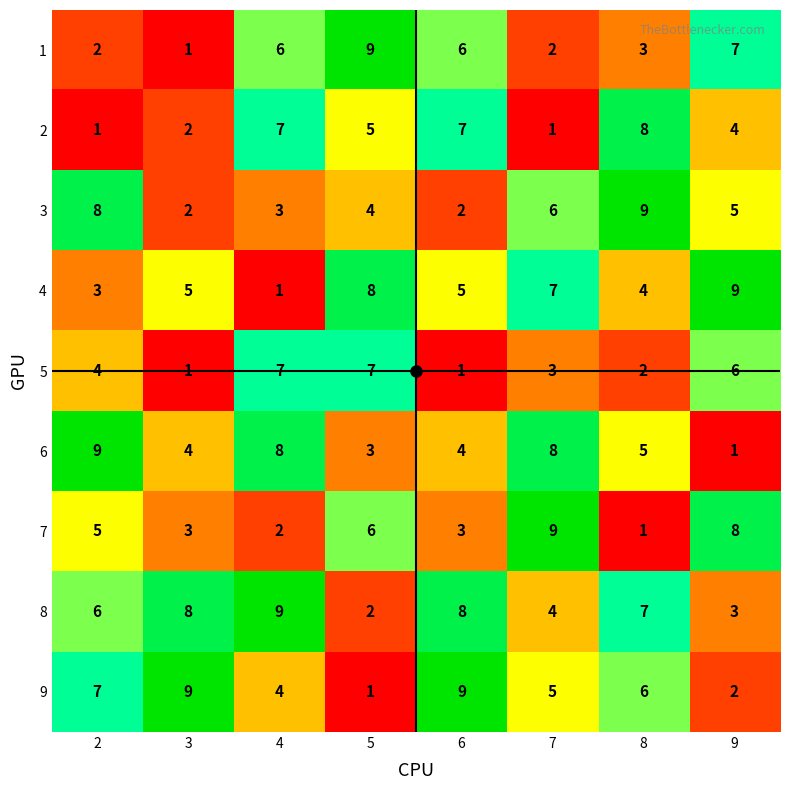

Which series has the largest total across all categories?

8